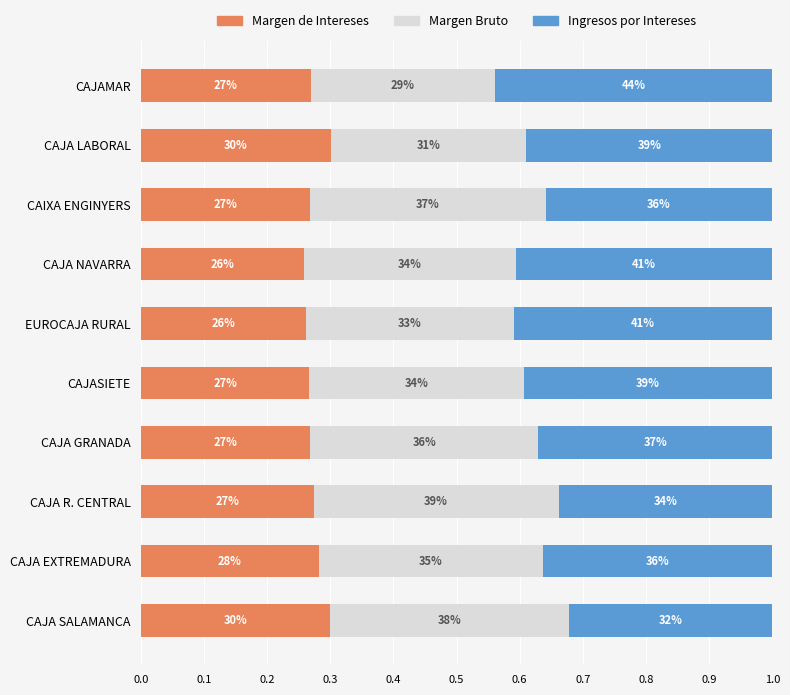

What are all the series names shown in the legend?

Margen de Intereses, Margen Bruto, Ingresos por Intereses